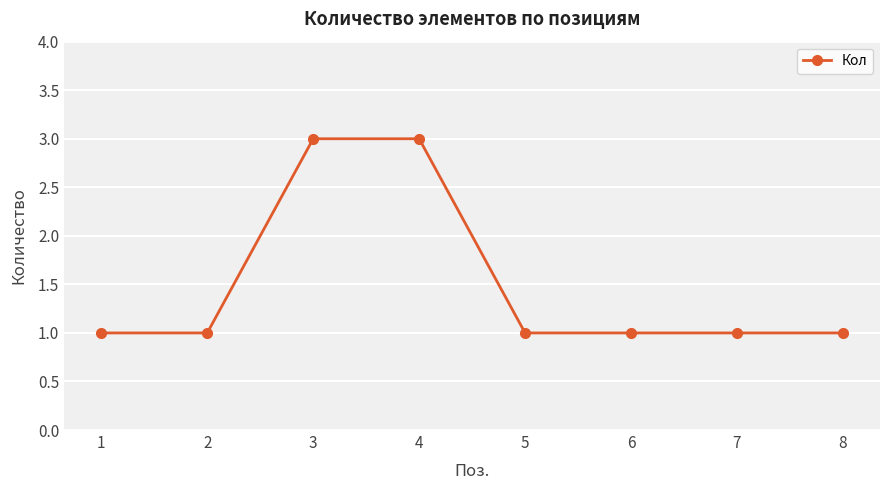

Reading right to left, extract all data points from this chart.

8=1	7=1	6=1	5=1	4=3	3=3	2=1	1=1